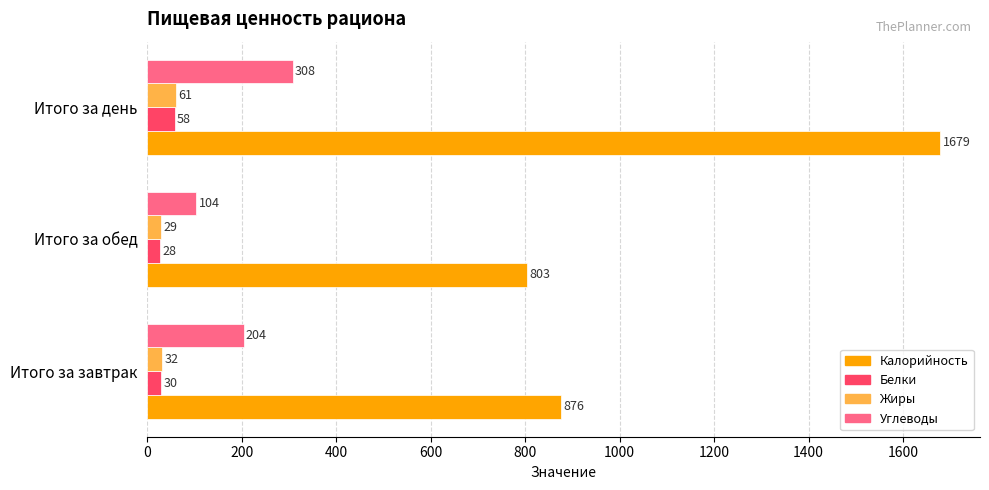

True or false: Калорийность has a value of 1679 at Итого за день.

True